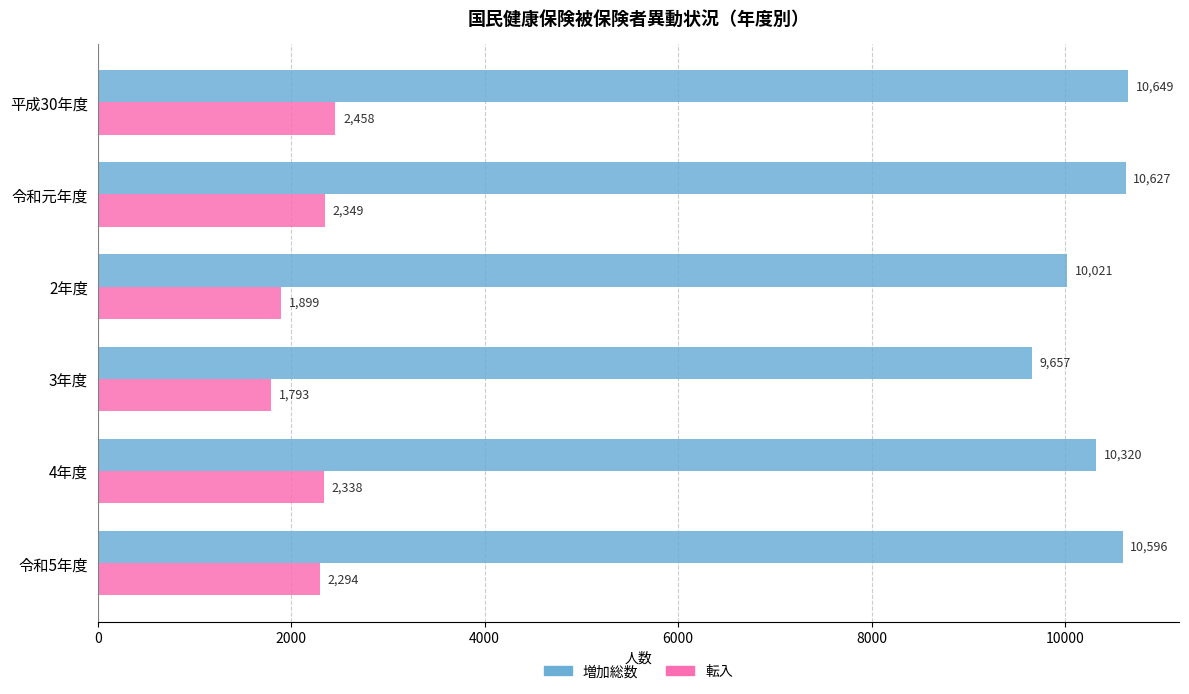

The 増加総数 series shows 10320 at 4年度. True or false?

True